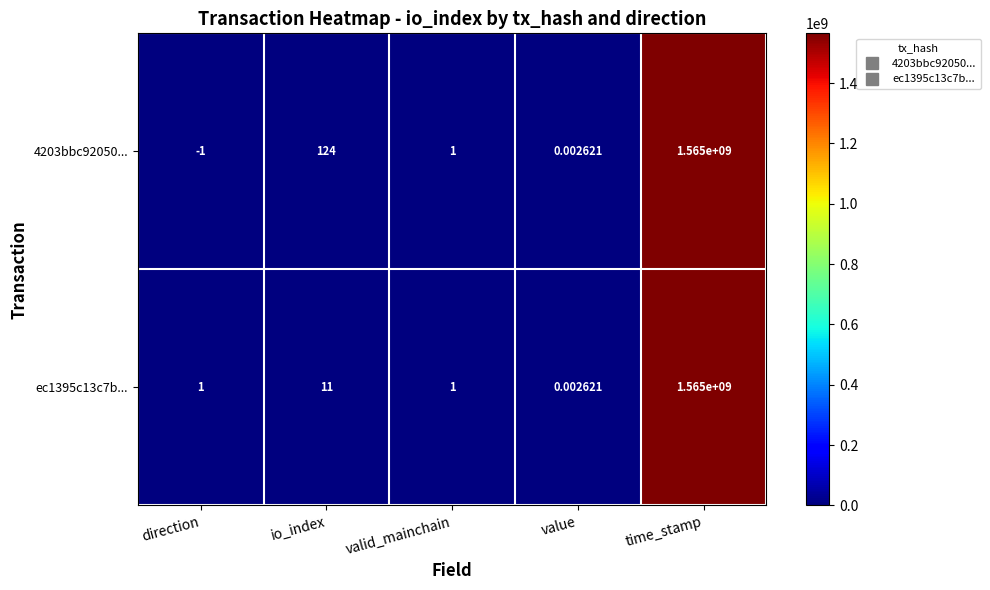

Count the number of categories in the chart.

5